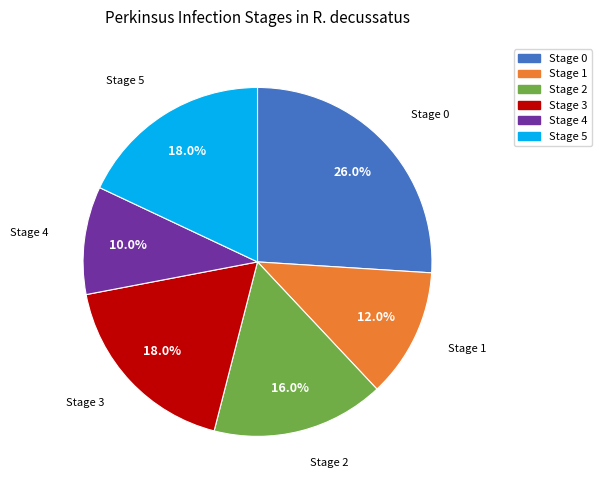

Is there a majority slice in this chart?

No